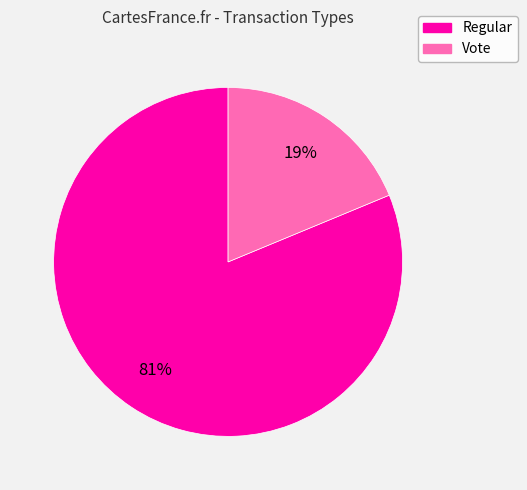

Which category has the smallest portion of the pie?

Vote